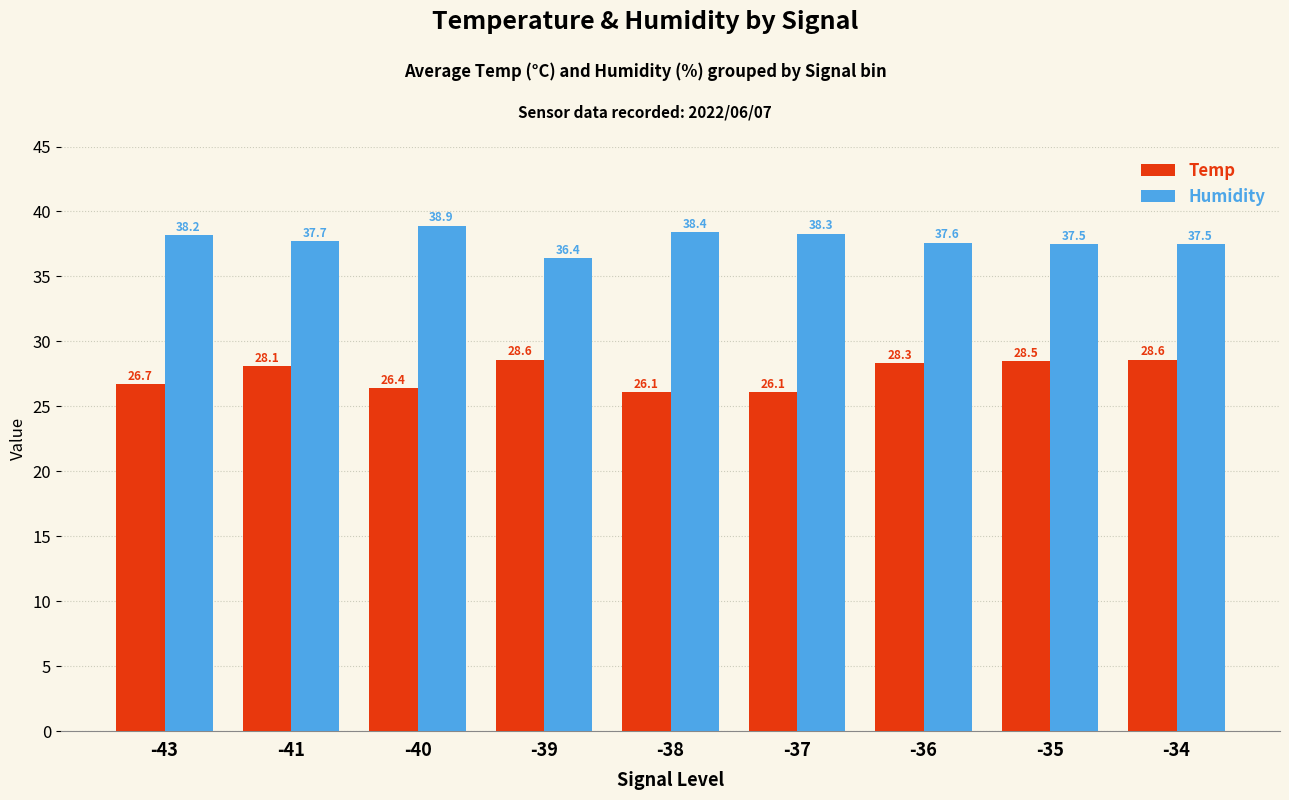

Reading left to right, list all the values displayed in this chart.

Temp: -43=26.7	-41=28.1	-40=26.4	-39=28.6	-38=26.1	-37=26.1	-36=28.3	-35=28.5	-34=28.6
Humidity: -43=38.2	-41=37.7	-40=38.9	-39=36.4	-38=38.4	-37=38.3	-36=37.6	-35=37.5	-34=37.5